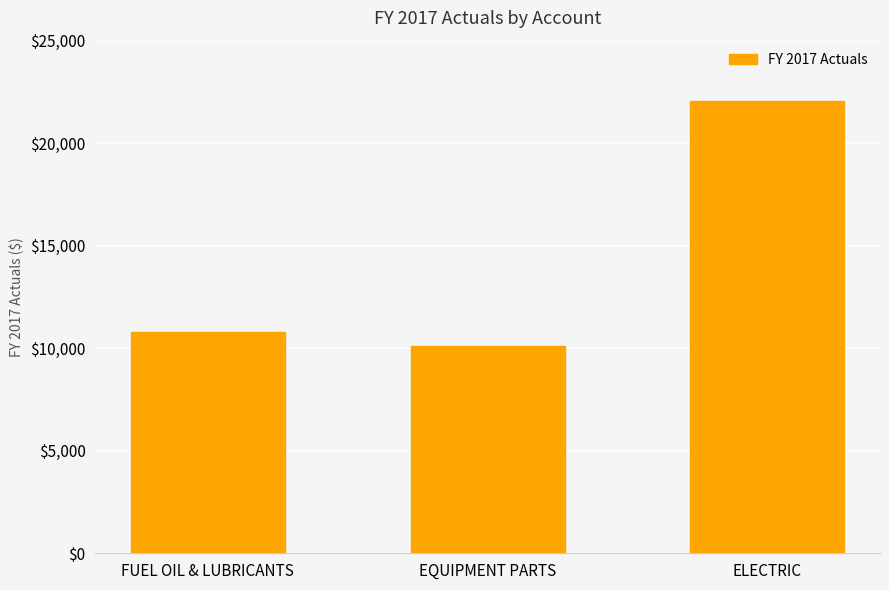

Where does the data first go above 10773?

FUEL OIL & LUBRICANTS